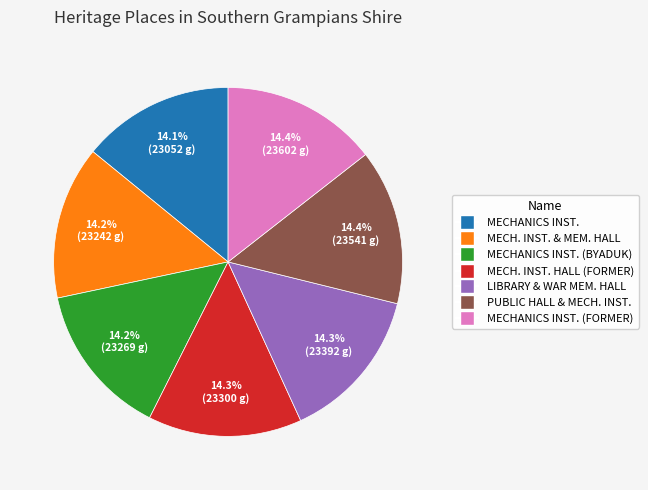

Does any single category account for the majority?

No